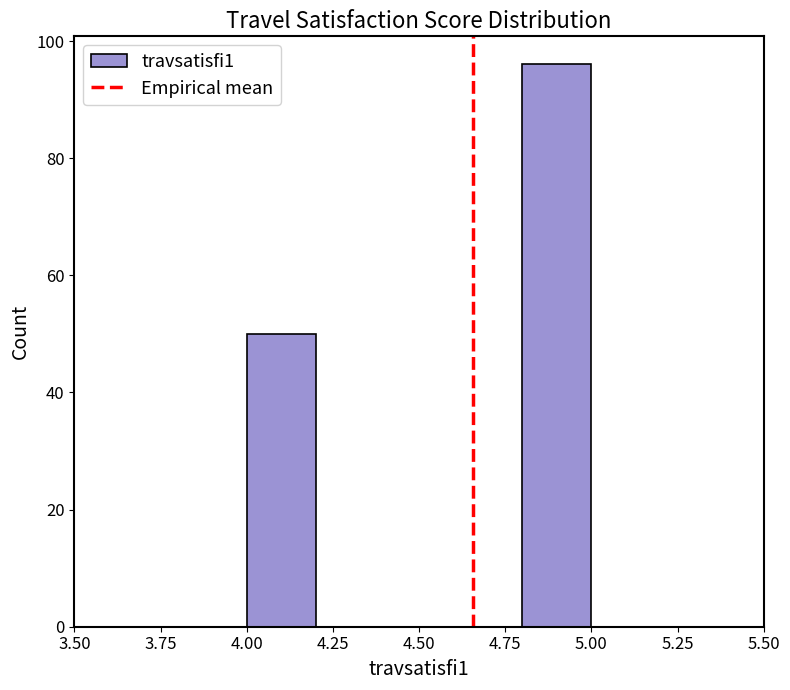

Reading left to right, transcribe this chart: for each bar, give the range it covers on the x-axis and its height. The values are not printed on the chart, so give them approximately, as read against the axis.

4.0 to 4.2: 50
4.2 to 4.4: 0
4.4 to 4.6: 0
4.6 to 4.8: 0
4.8 to 5.0: 96